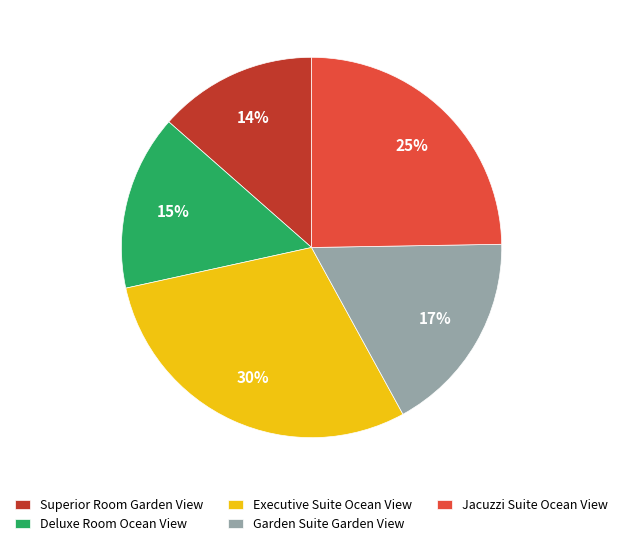

Does any single category account for the majority?

No